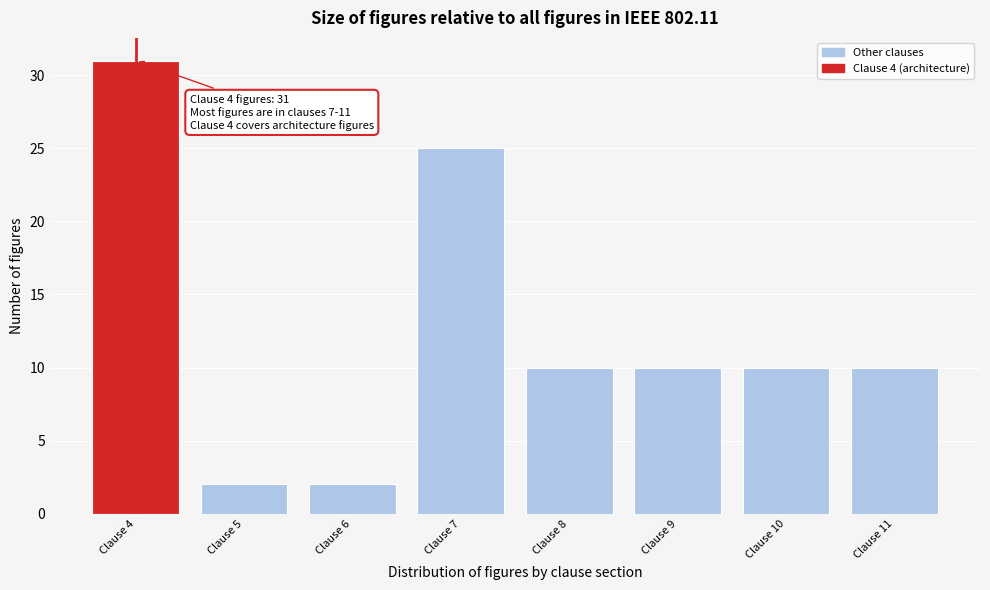

Reading left to right, transcribe all the data shown in this chart.

31	2	2	25	10	10	10	10